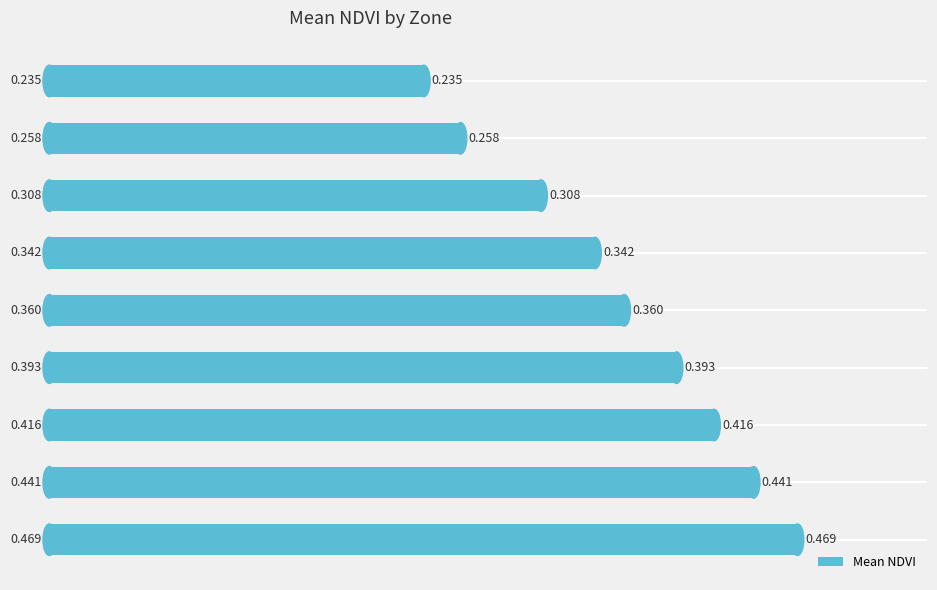

How many bars are there in total?

9